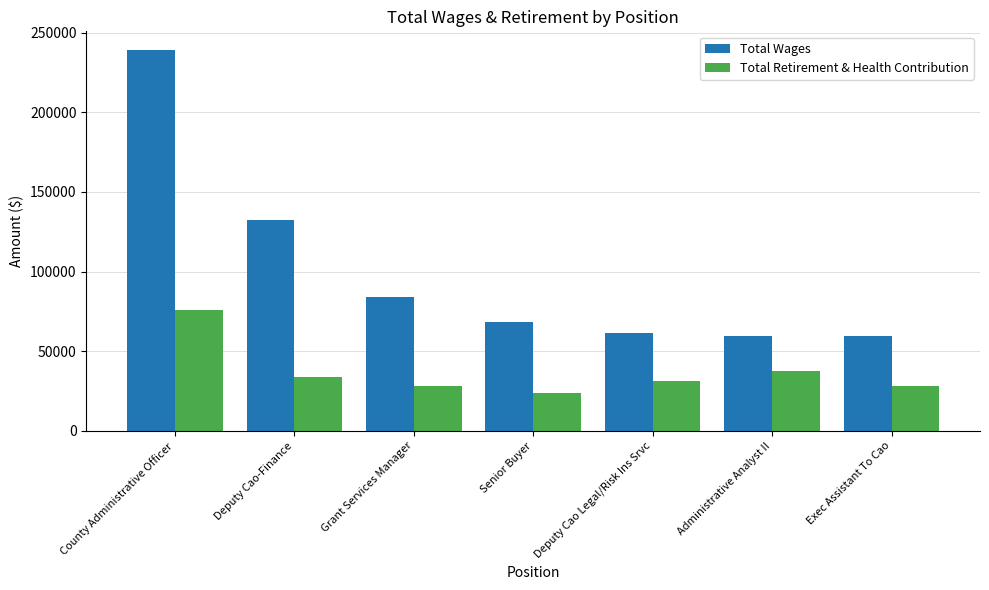

What is the label of the 2nd bar from the left?

Deputy Cao-Finance